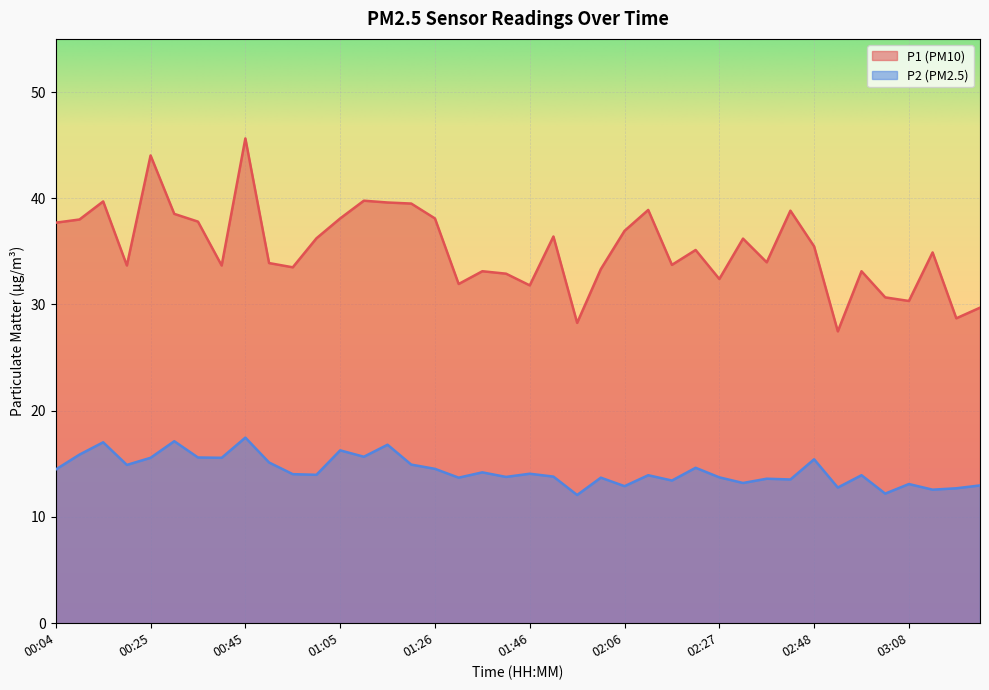

Reading left to right, what are all the values shown in this chart?

P1: 37.7	38.0	39.7	33.7	44.0	38.5	37.8	33.7	45.6	33.9	33.5	36.2	38.1	39.8	39.6	39.5	38.1	31.9	33.1	32.9	31.8	36.4	28.3	33.3	36.9	38.9	33.7	35.1	32.4	36.2	34.0	38.8	35.5	27.5	33.1	30.7	30.3	34.9	28.7	29.7
P2: 14.5	15.9	17.0	14.9	15.6	17.1	15.6	15.6	17.5	15.1	14.0	14.0	16.3	15.7	16.8	14.9	14.5	13.7	14.2	13.8	14.1	13.8	12.1	13.7	12.9	13.9	13.4	14.6	13.7	13.2	13.6	13.5	15.4	12.8	13.9	12.2	13.1	12.6	12.7	13.0